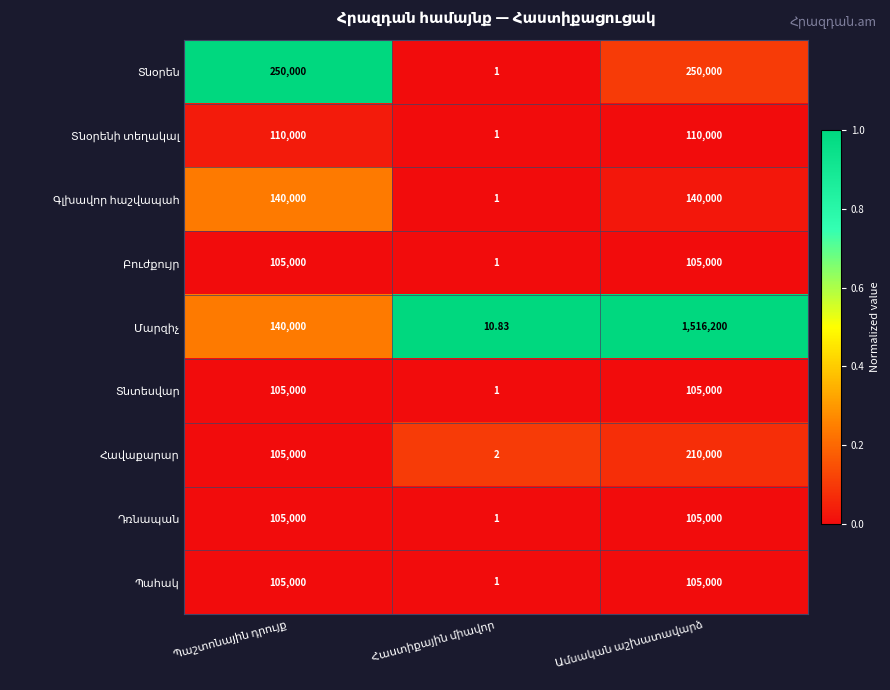

Count the number of categories in the chart.

3